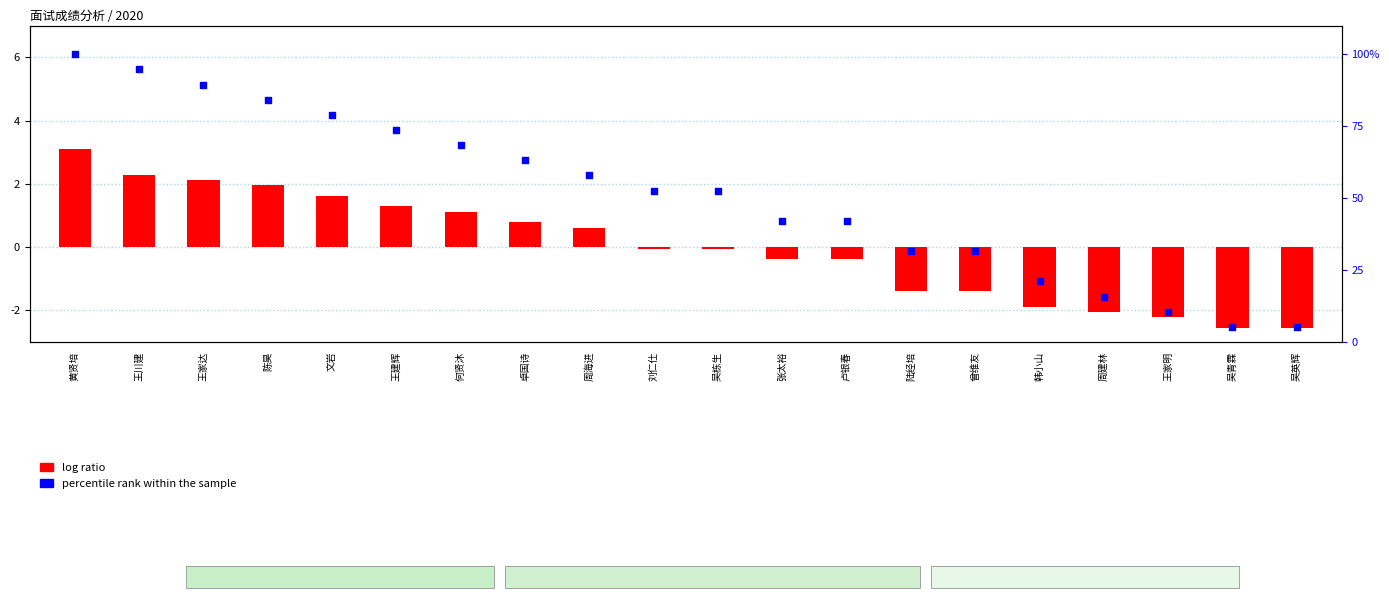

Which series contains the lowest Y value?

log ratio